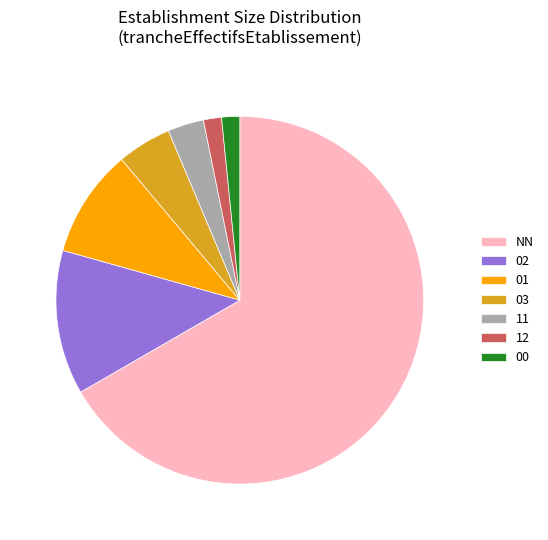

Combined, do NN and 03 account for over 50%?

Yes